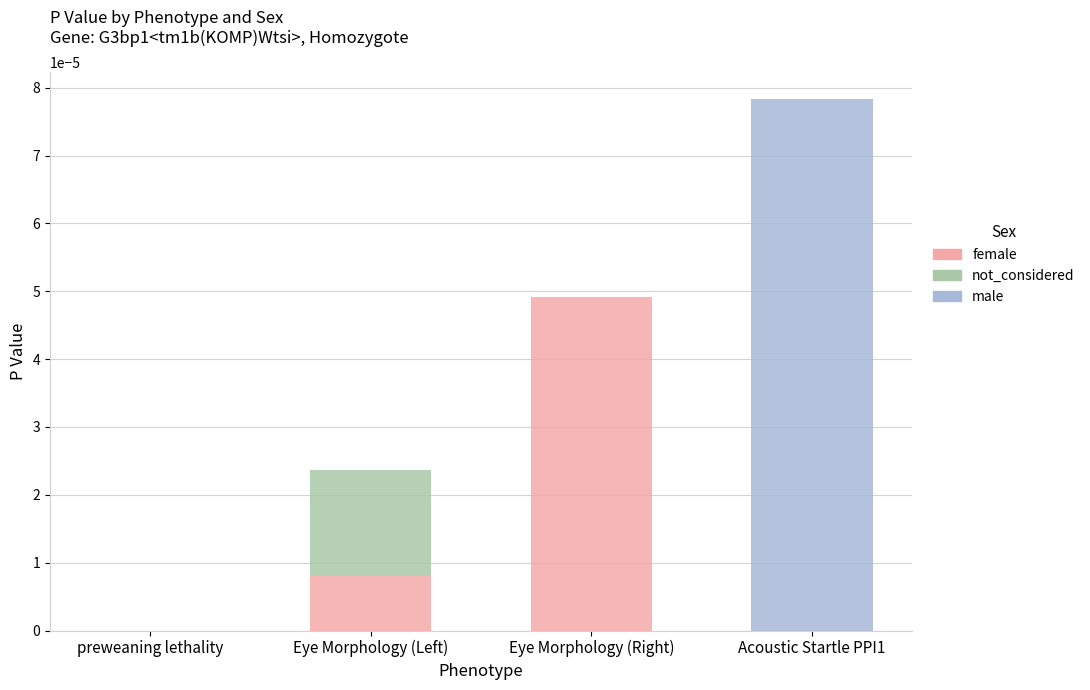

At which category is the sum across all series the highest?

Acoustic Startle PPI1